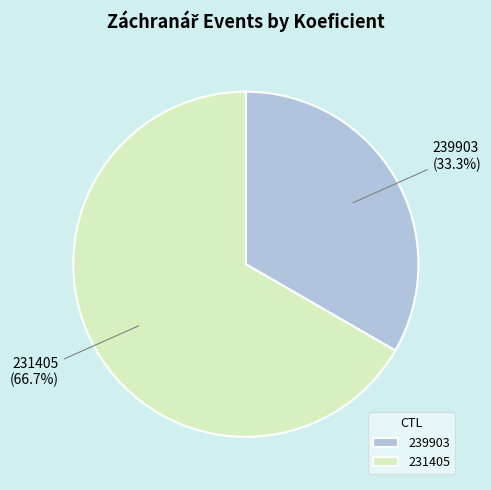

Combined, do 231405 and 239903 account for over 50%?

Yes